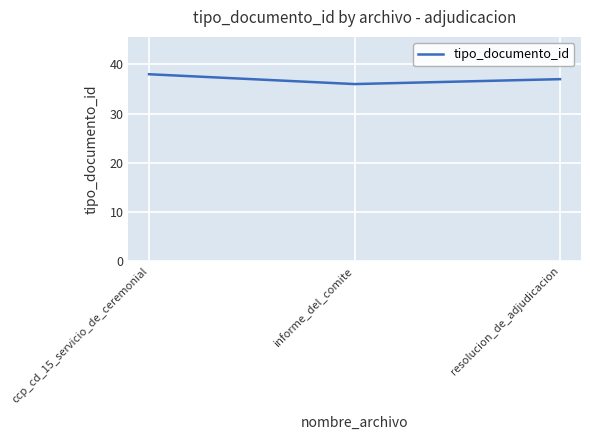

Reading left to right, transcribe all the data shown in this chart.

ccp_cd_15_servicio_de_ceremonial=38	informe_del_comite=36	resolucion_de_adjudicacion=37